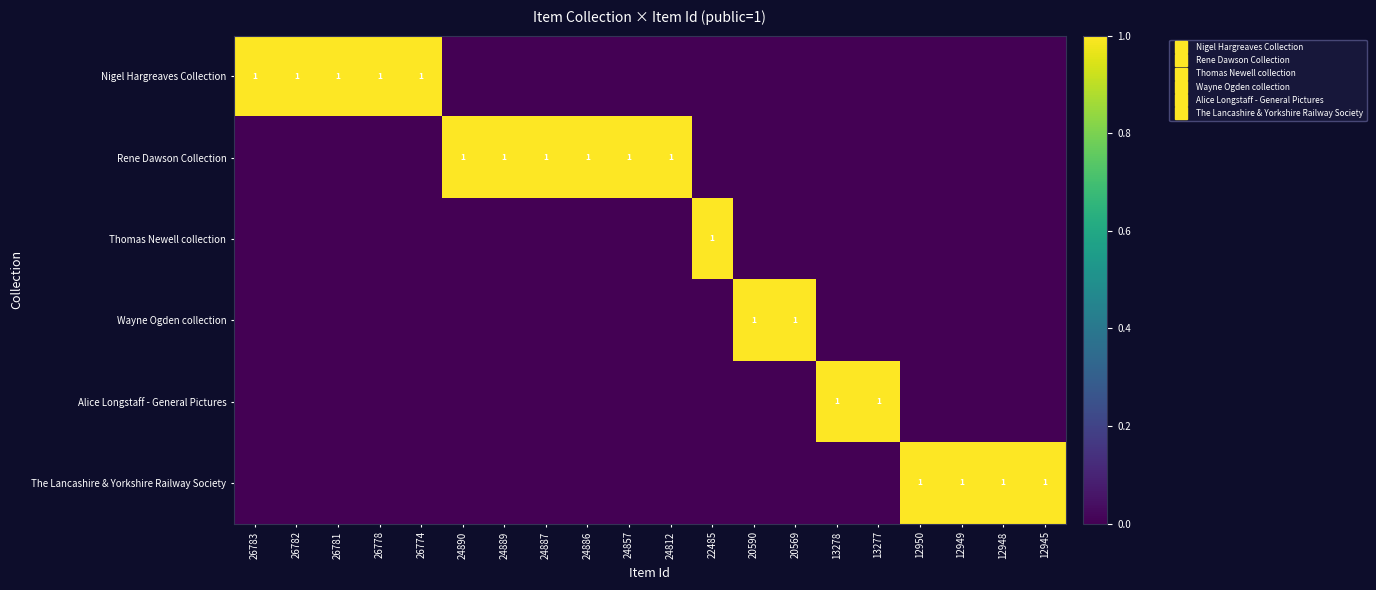

What is the difference between the maximum and second lowest values in the The Lancashire & Yorkshire Railway Society series?

1